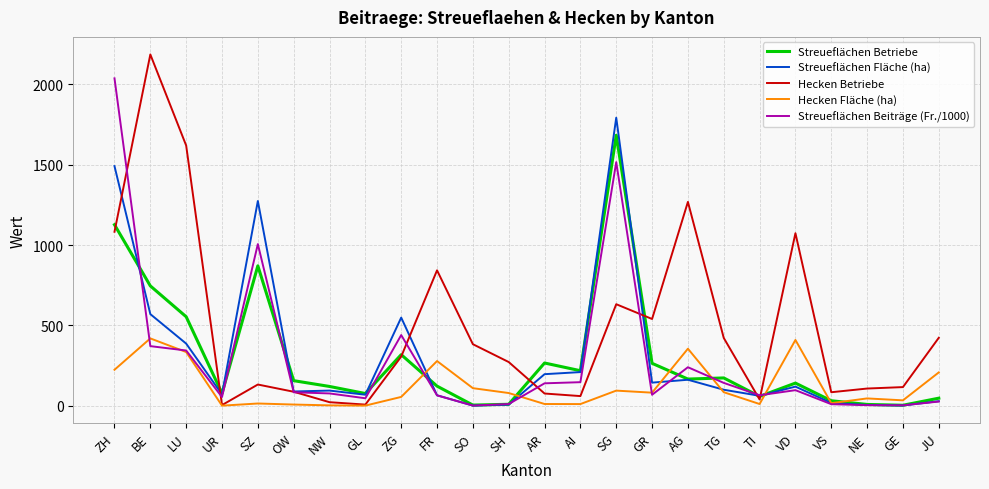

What value does the Streueflächen Betriebe series have at AG?

166.0